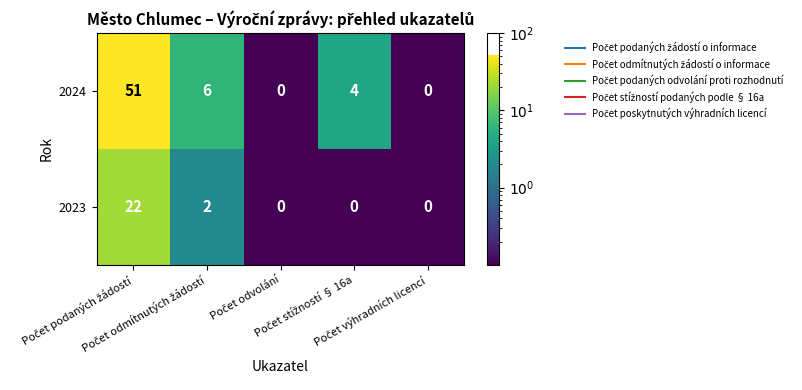

What is the maximum value shown in the chart?

51